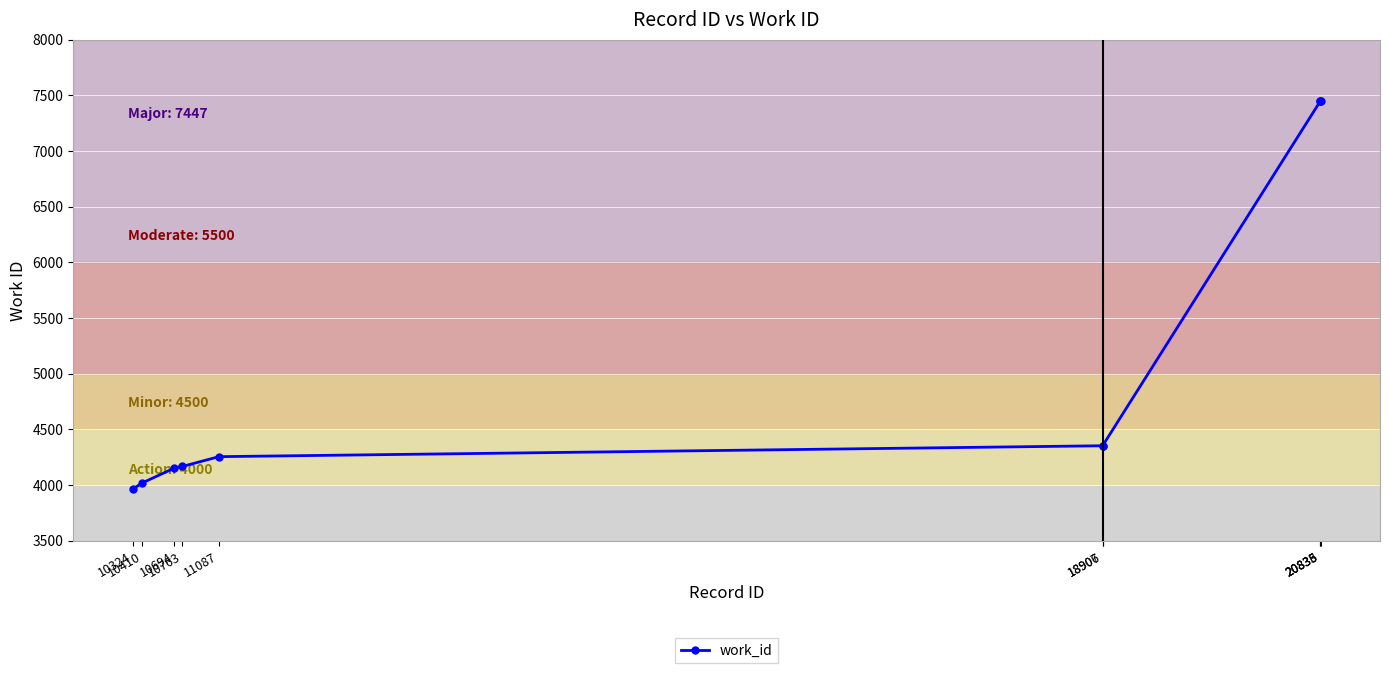

The chart shows a value of 4353 at 18906. True or false?

True